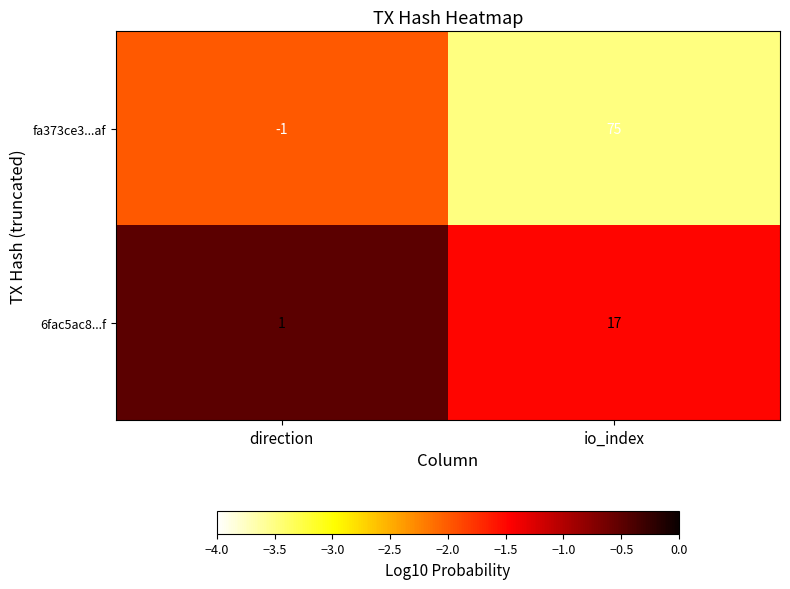

True or false: 6fac5ac8...f has a value of 17 at io_index.

True